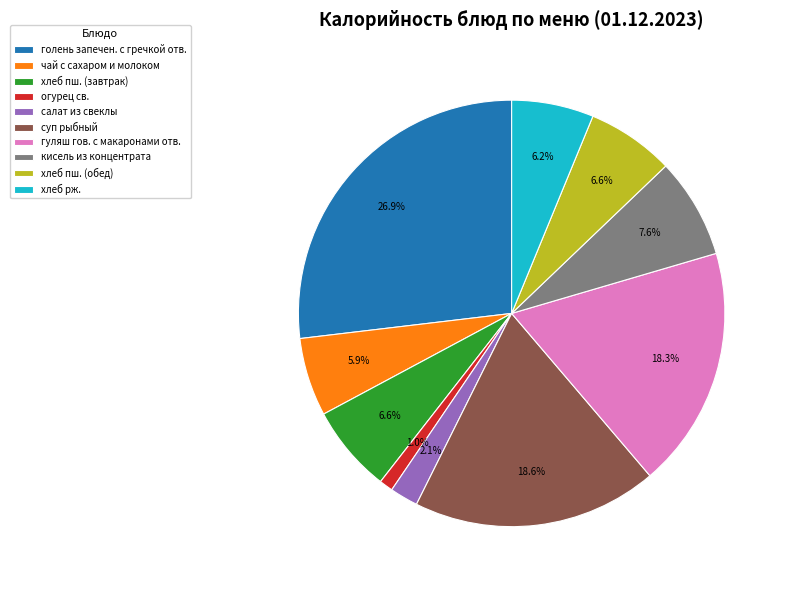

Is the sum of голень запечен. с гречкой отв. and гуляш гов. с макаронами отв. greater than half?

No